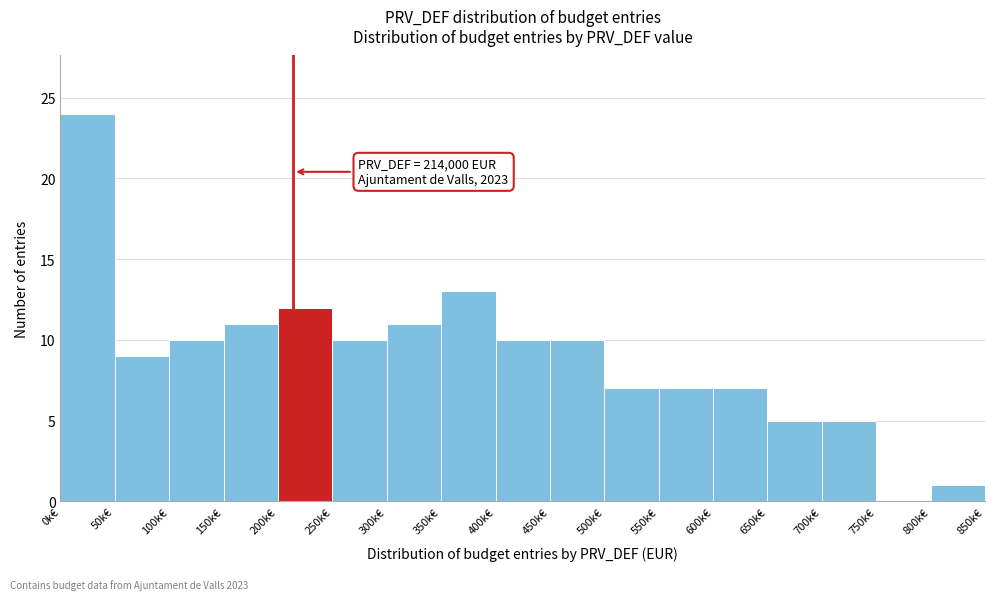

Reading left to right, extract all data points from this chart.

0k€=24	50k€=9	100k€=10	150k€=11	200k€=12	250k€=10	300k€=11	350k€=13	400k€=10	450k€=10	500k€=7	550k€=7	600k€=7	650k€=5	700k€=5	750k€=0	800k€=1